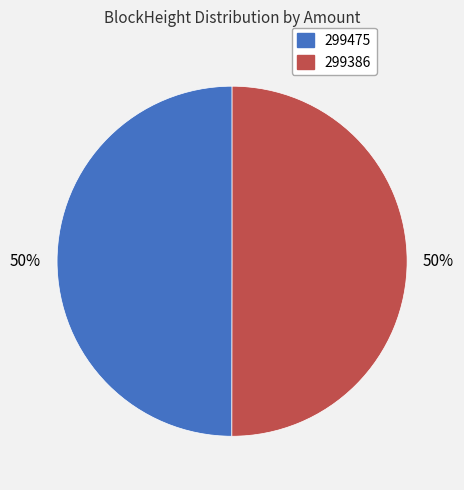

What is the ratio of the value at 299386 to the value at 299475?

1.0